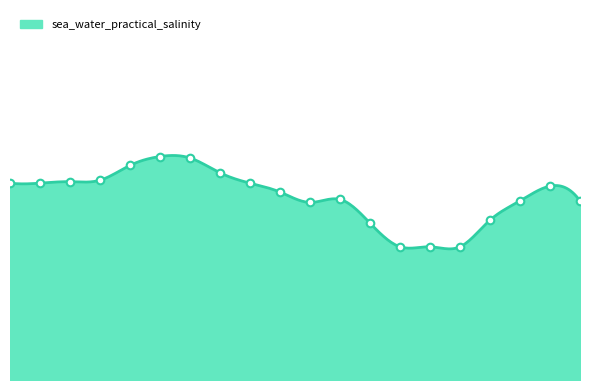

Which has a higher value, 2017-10-01T15 or 2017-10-01T16?

2017-10-01T15